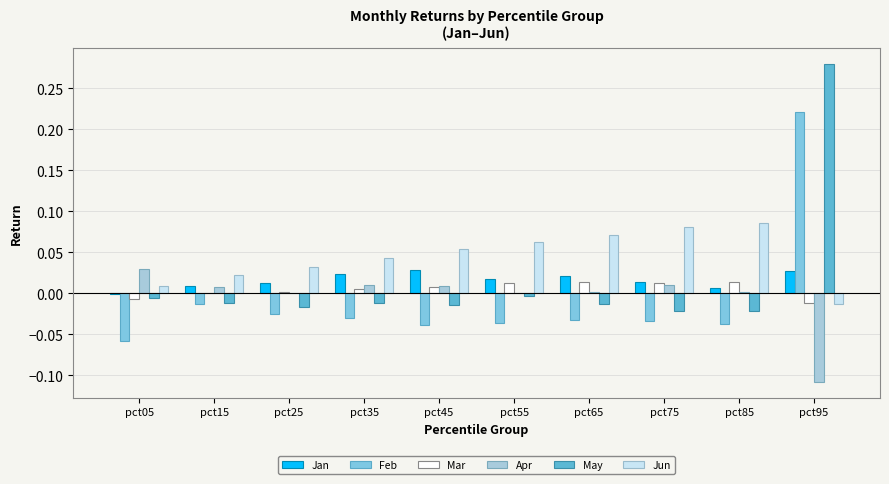

What is the sum of all Jun values?

0.4